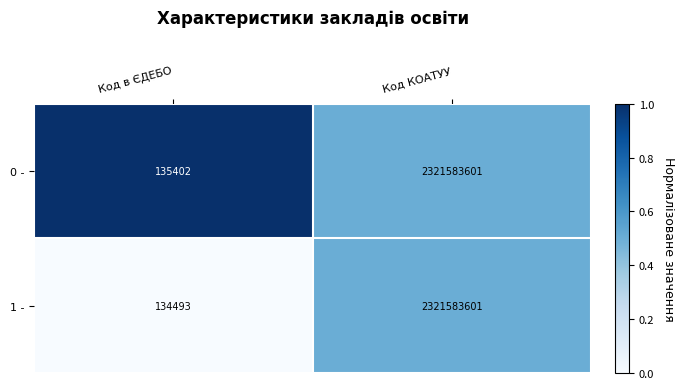

Rank the series at Код в ЄДЕБО from lowest to highest value.

1 -, 0 -